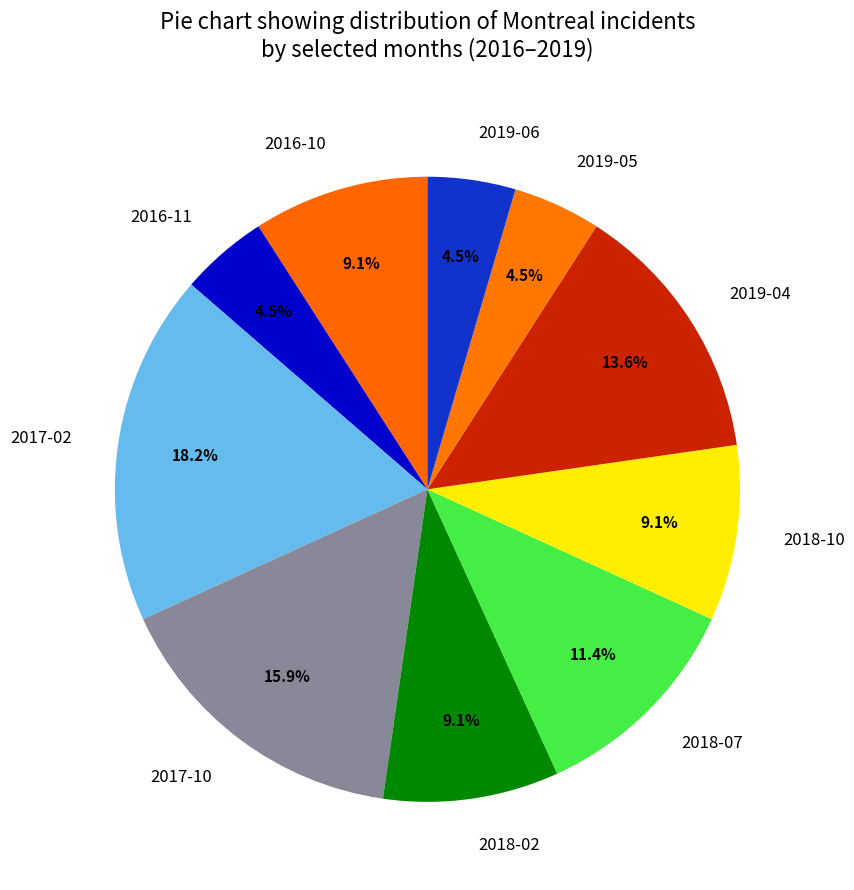

Count the number of slices in the pie.

10